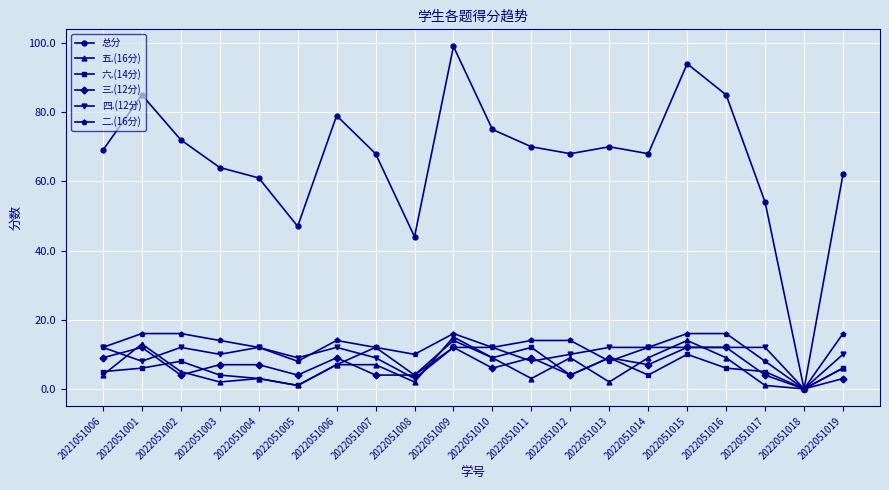

What is the sum of all 二.(16分) values?

246